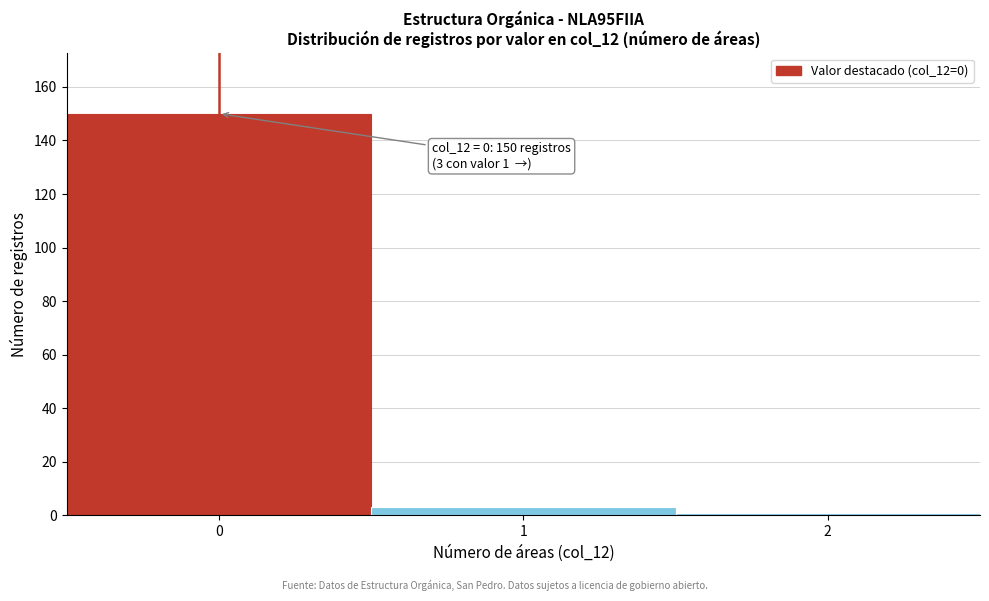

Reading right to left, extract all data points from this chart.

2=1	1=3	0=150